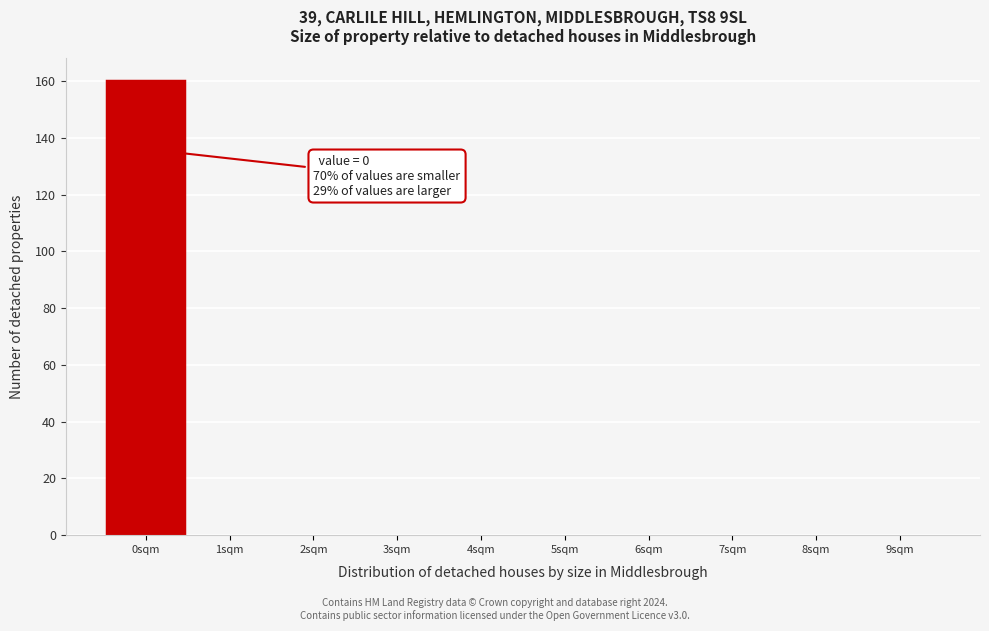

Over which range of the x-axis is the bar tallest?

-0.5 to 0.5